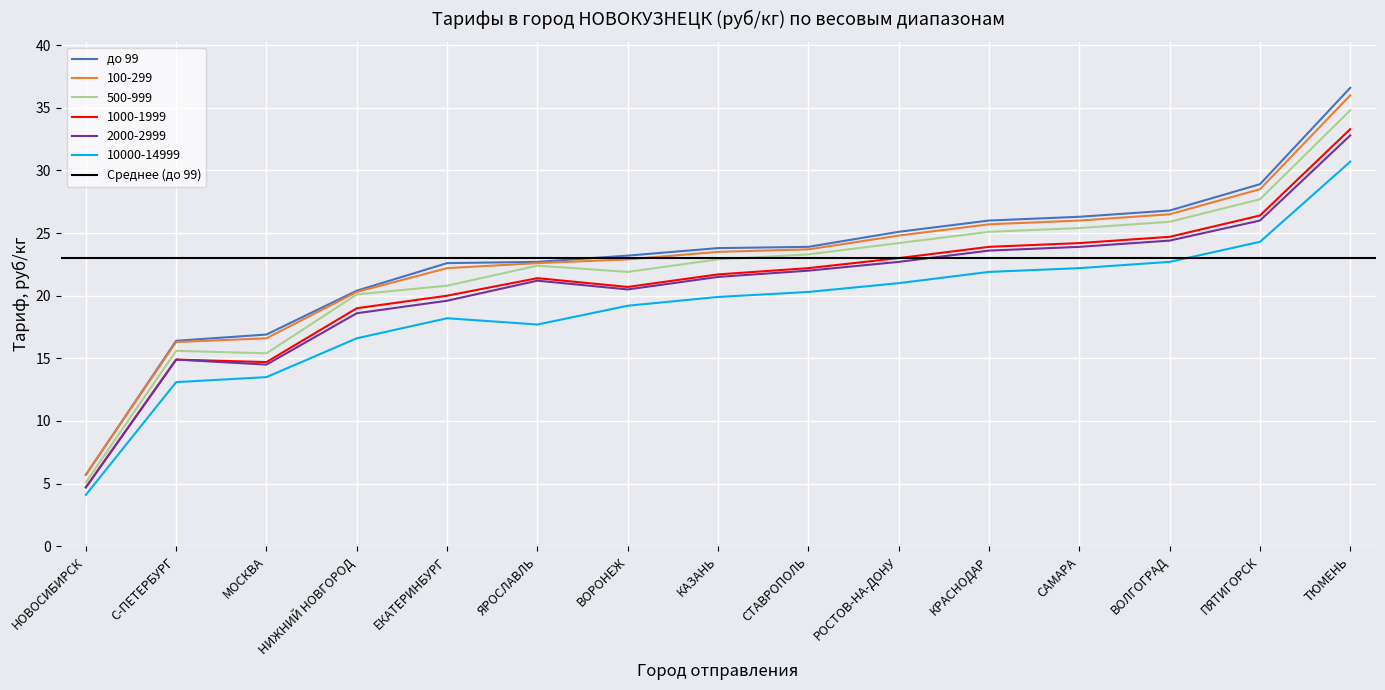

Which series changed the most between ВОЛГОГРАД and НИЖНИЙ НОВГОРОД?

до 99